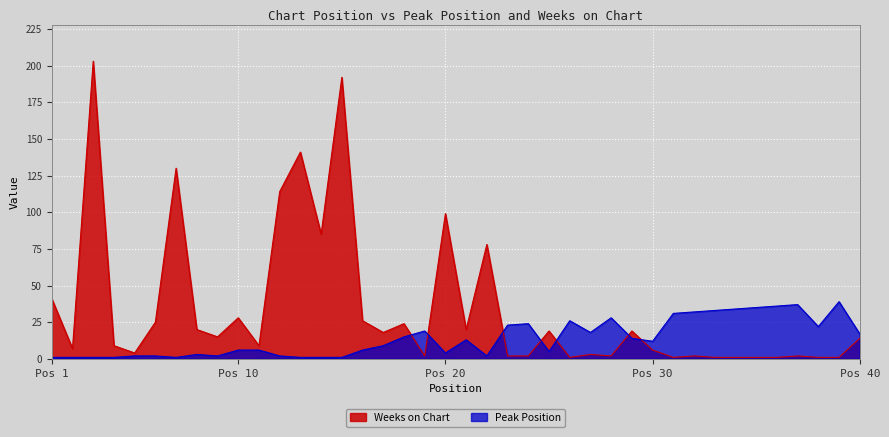

Rank the series by their average value, from highest to lowest.

Weeks on Chart, Peak Position